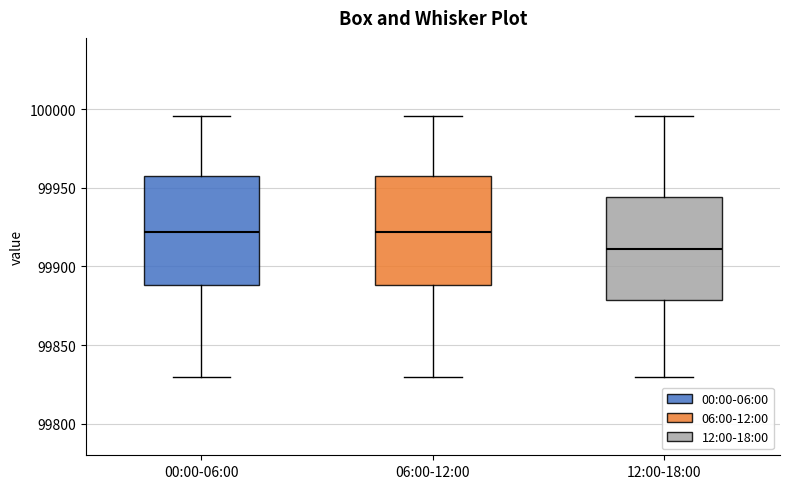

Where does the upper whisker of the box for 06:00-12:00 end on the y-axis? The values are not printed on the chart, so give them approximately, as read against the axis.

99995